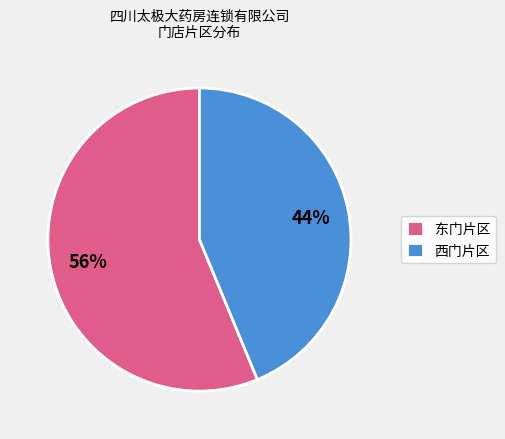

Is it true that 西门片区 is 44% of the pie?

True